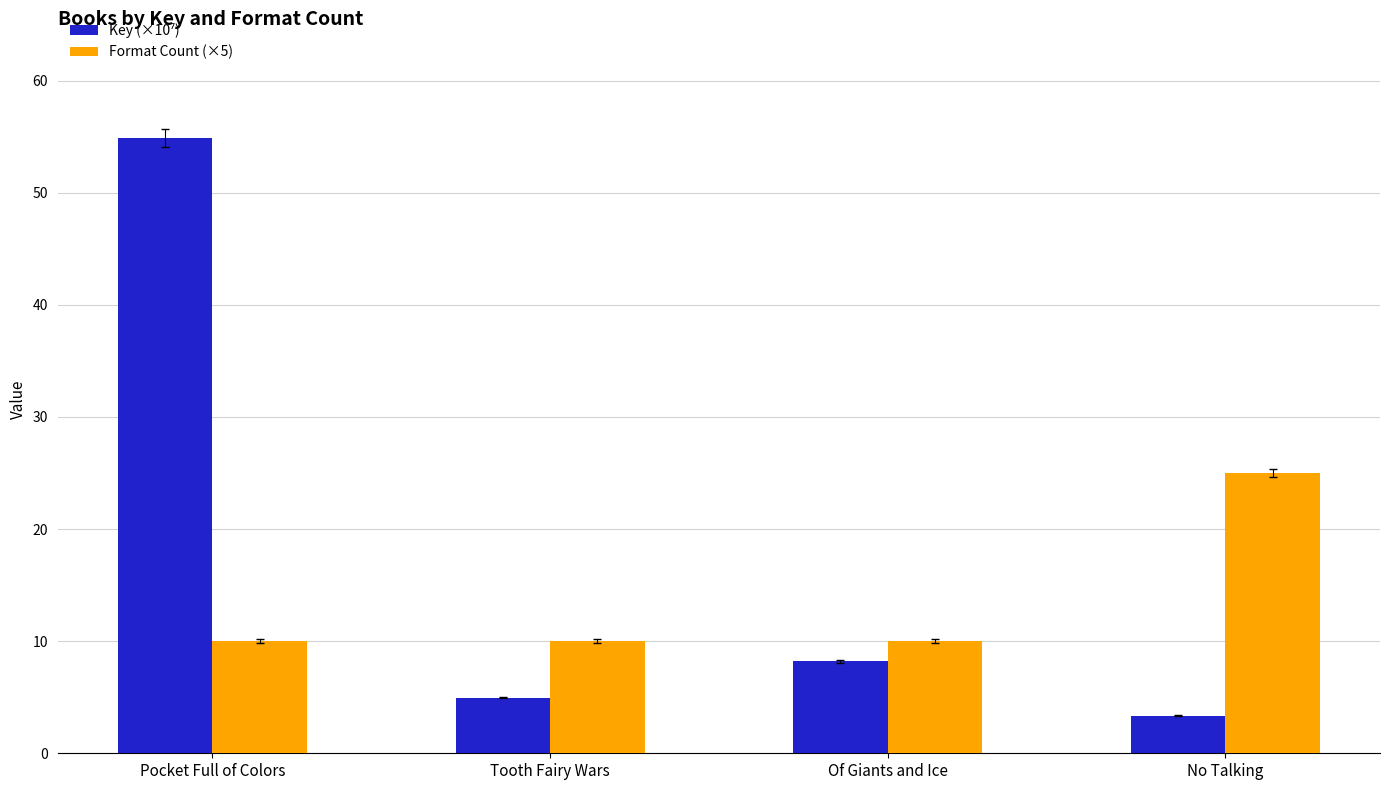

What is the difference between the Format Count (×5) values at No Talking and Tooth Fairy Wars?

15.0